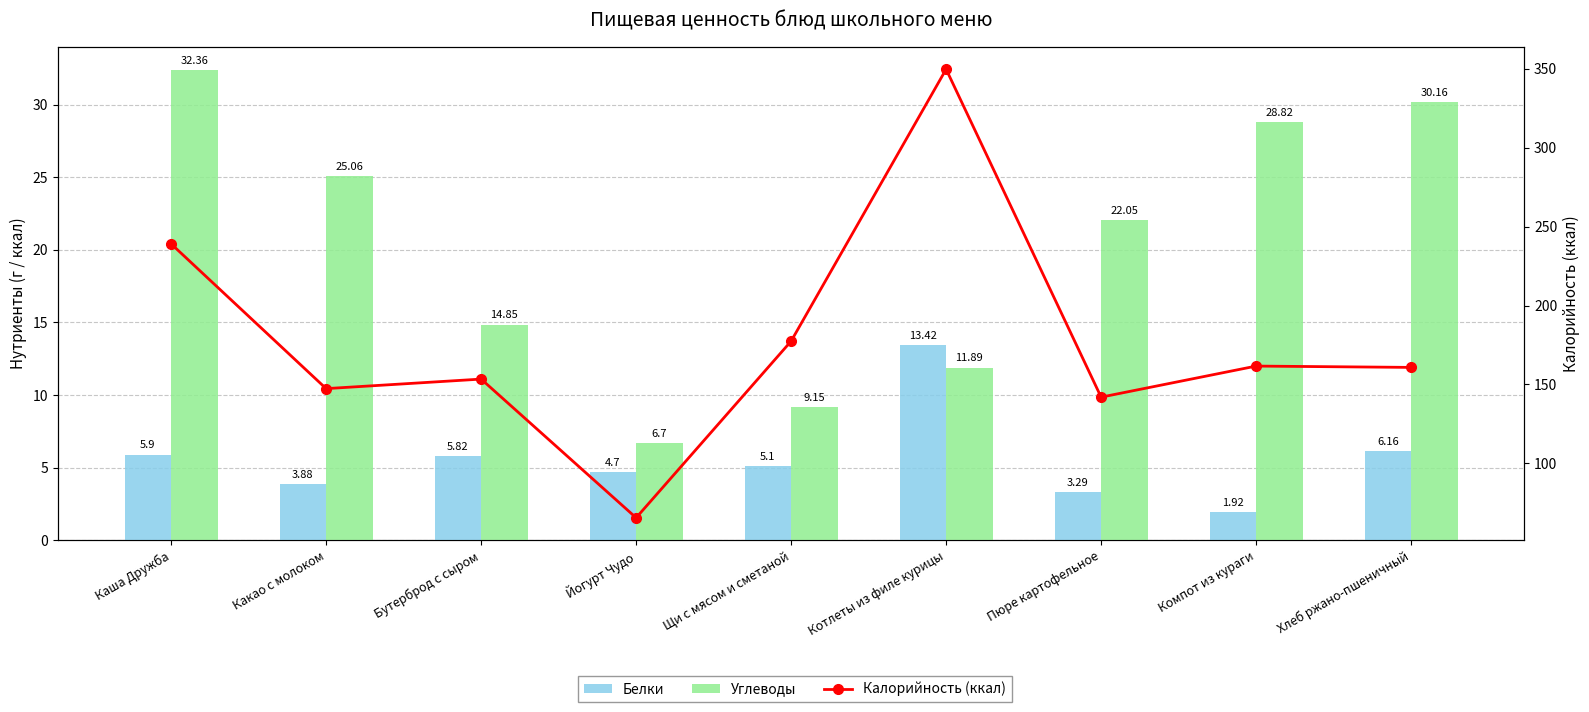

What is the difference between the maximum and minimum values in the Белки series?

11.5